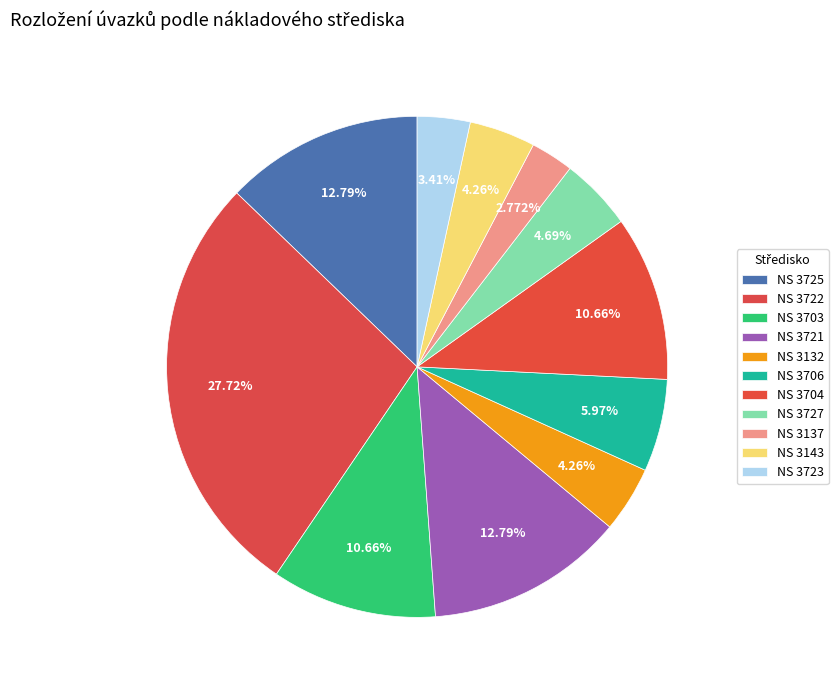

How many slices are in this pie chart?

11